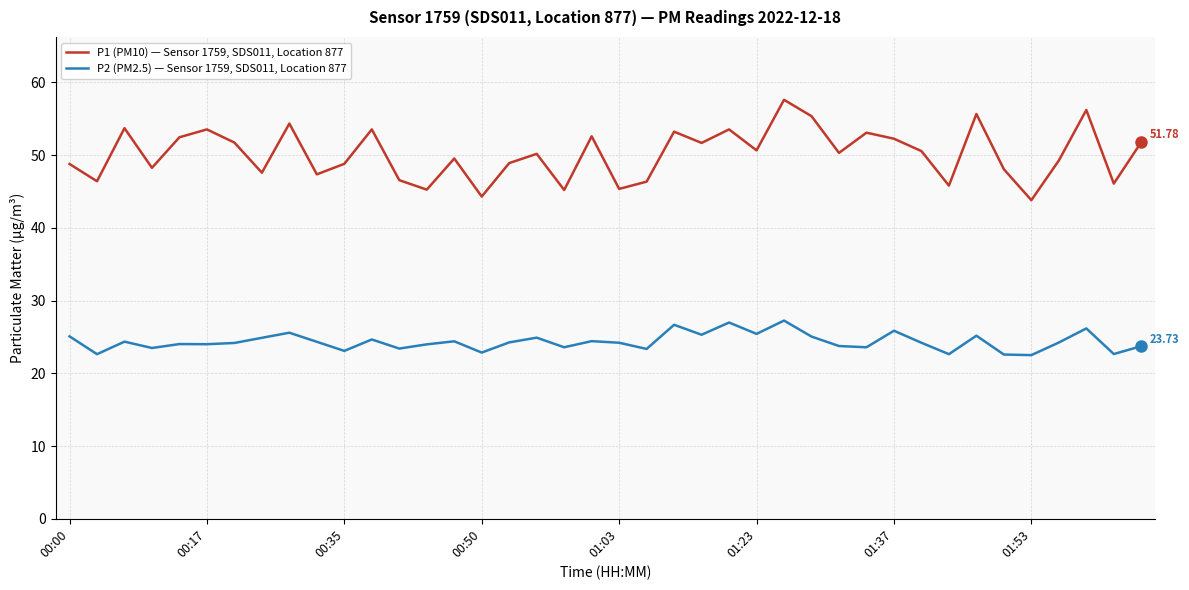

List the series in order of their peak value, highest first.

P1 (PM10) — Sensor 1759, SDS011, Location 877, P2 (PM2.5) — Sensor 1759, SDS011, Location 877